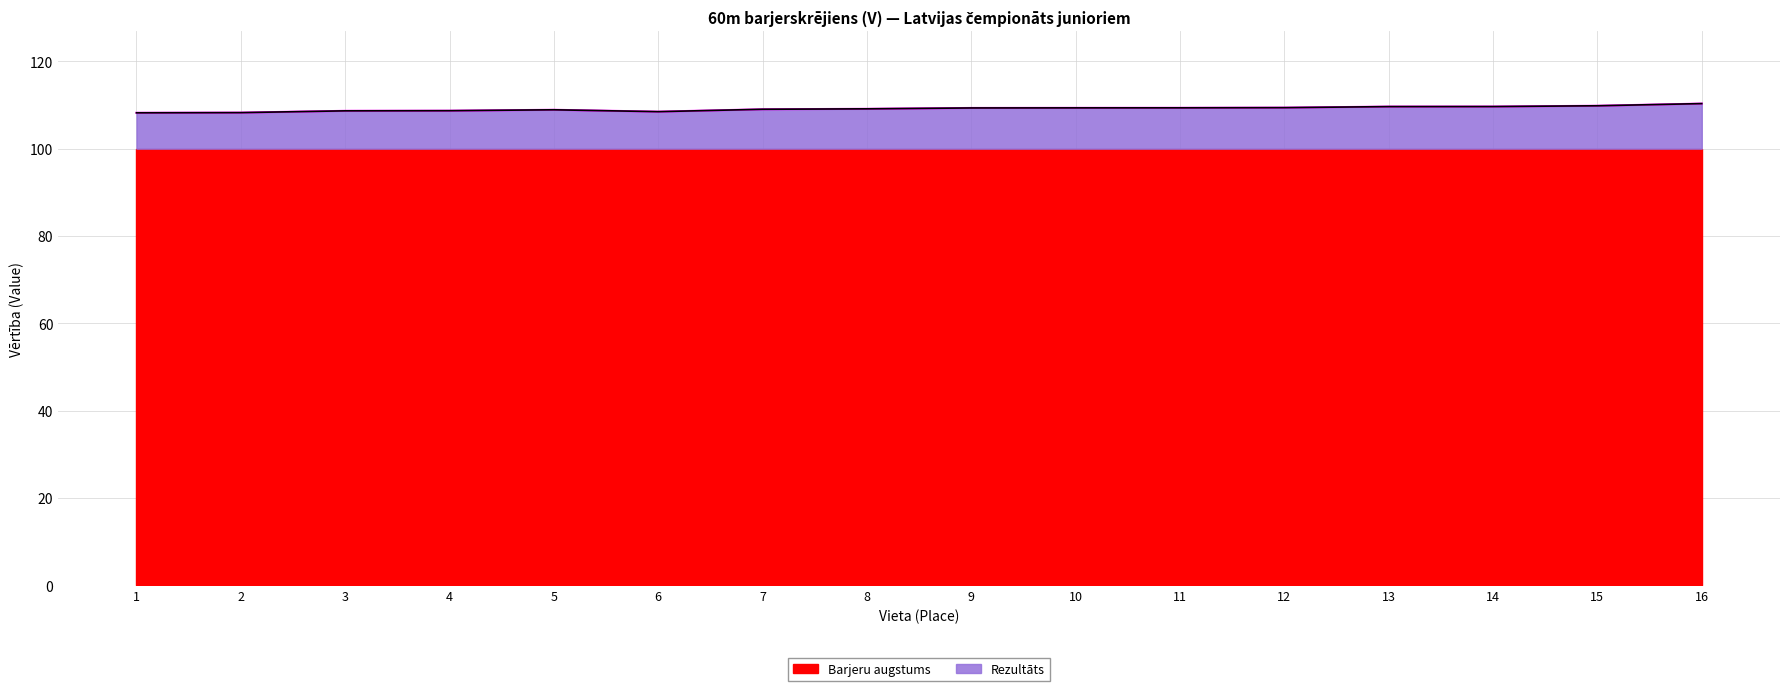

What is the value of the 11th point from the left?

109.3